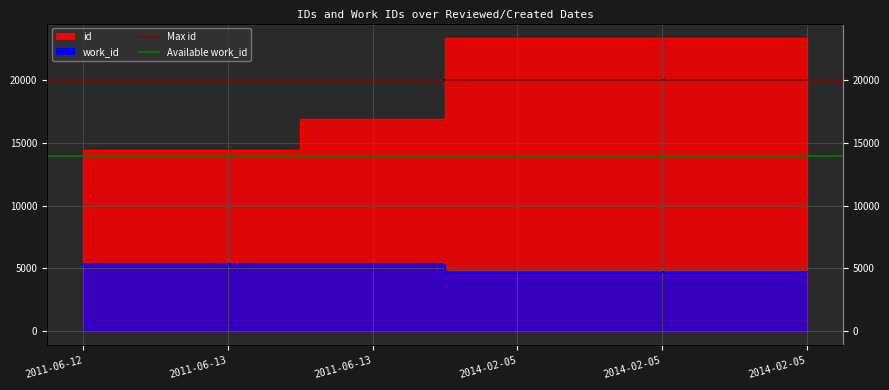

Read the work_id value at 2011-06-13, to the nearest 10.

5370